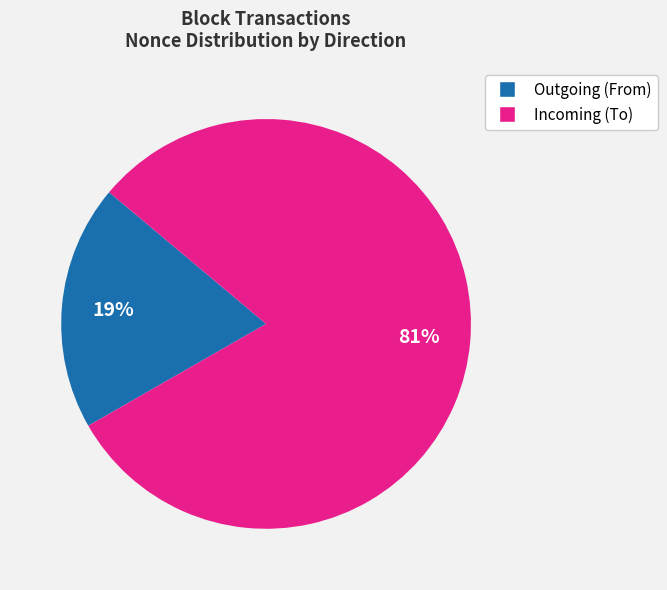

Is there a majority slice in this chart?

Yes